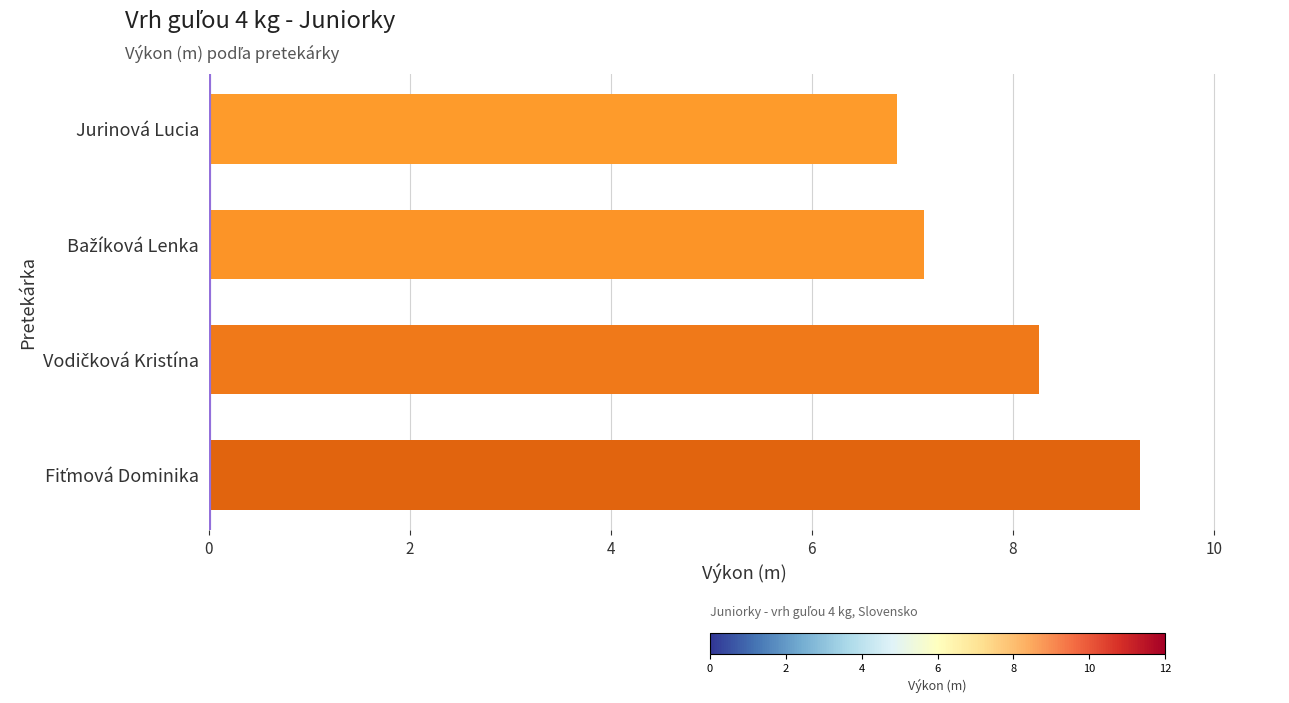

The chart shows a value of 4.7 at Jurinová Lucia. True or false?

False